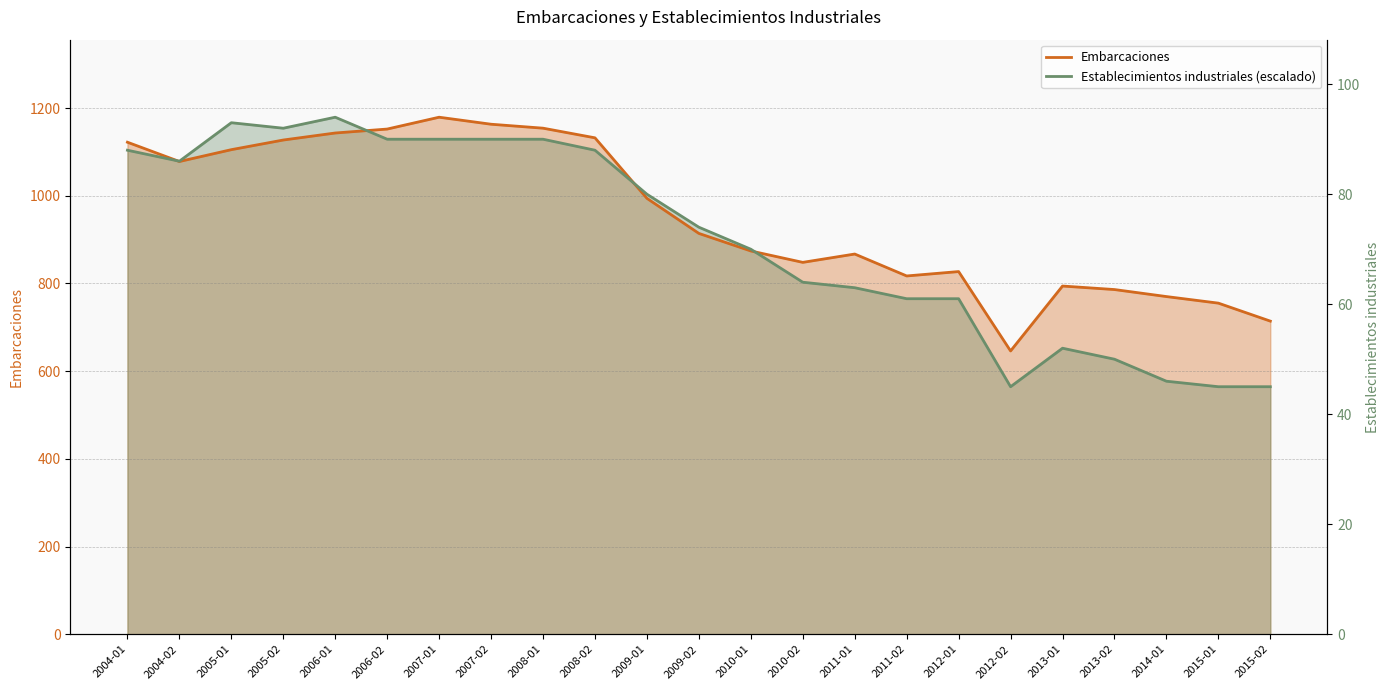

At which label is Establecimientos industriales (escalado) closest to 871?

2010-01